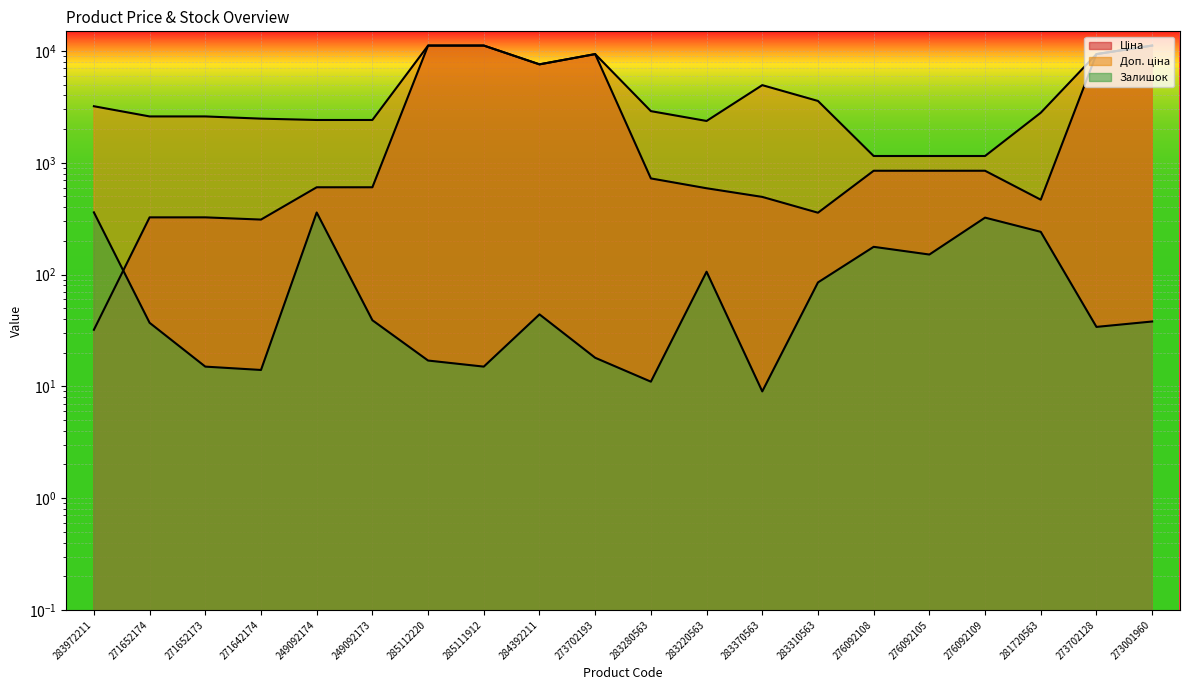

At 271642174, list the series in order from smallest to largest.

Залишок, Ціна, Доп. ціна